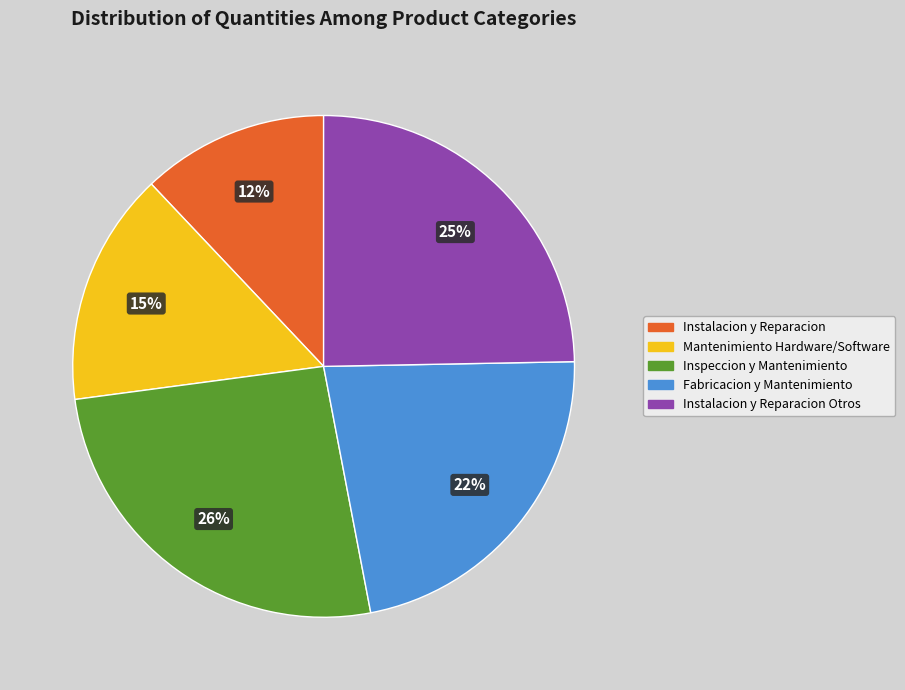

To the nearest percent, what is the combined percentage of Instalacion y Reparacion Otros and Instalacion y Reparacion?

37%